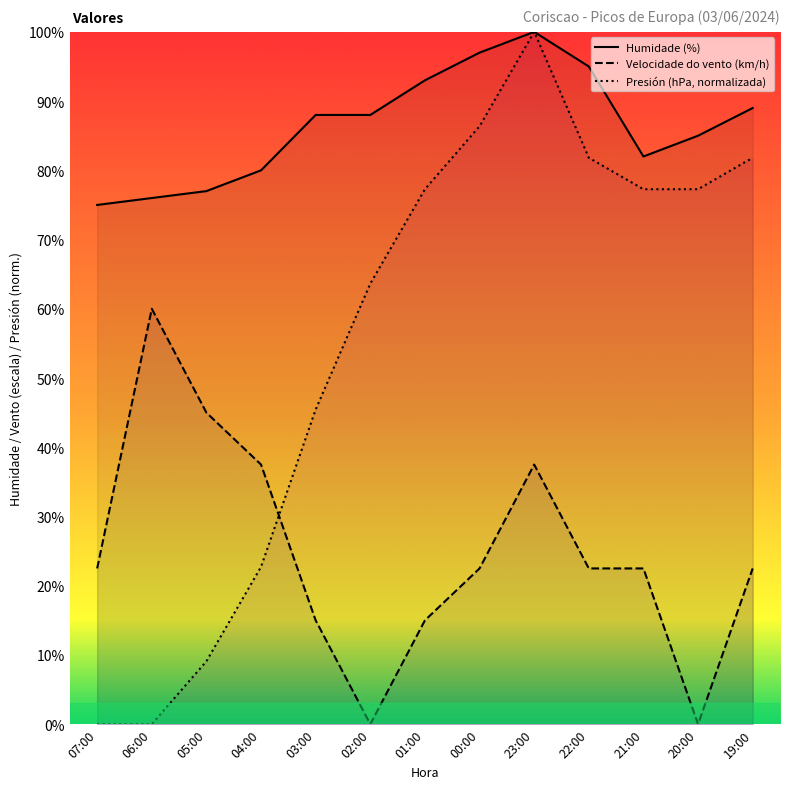

What is the difference between the highest and lowest values at 04:00?

57.3